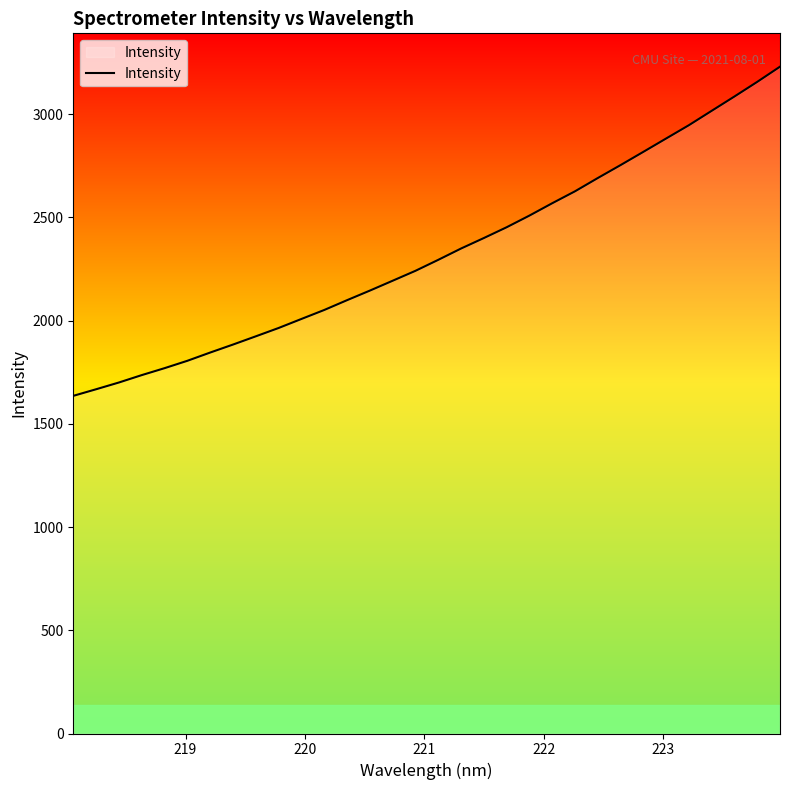

What is the difference between the maximum and minimum values?

1594.6